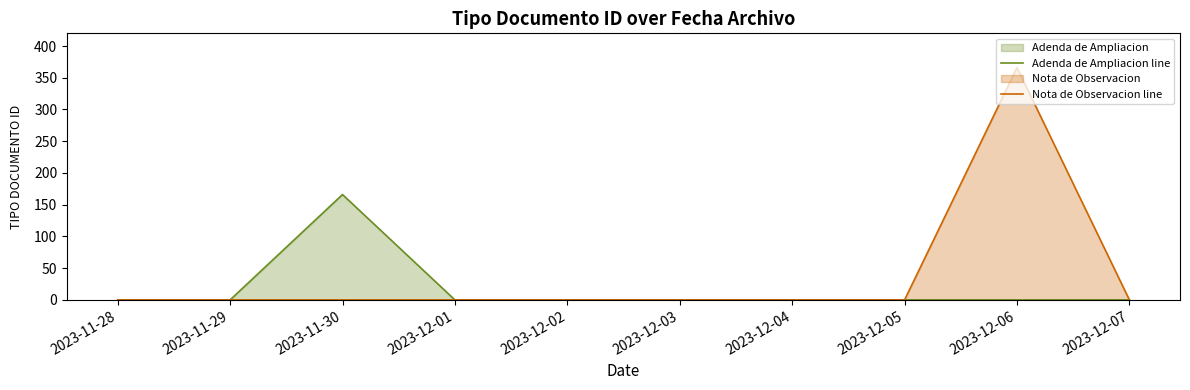

True or false: Nota de Observacion line and Adenda de Ampliacion line cross at least once.

False